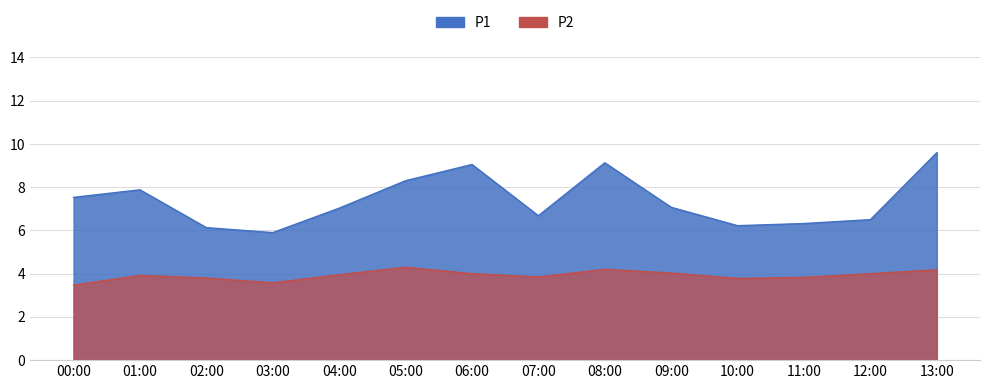

What is the sum of the P2 values at 05:00 and 08:00?

8.5